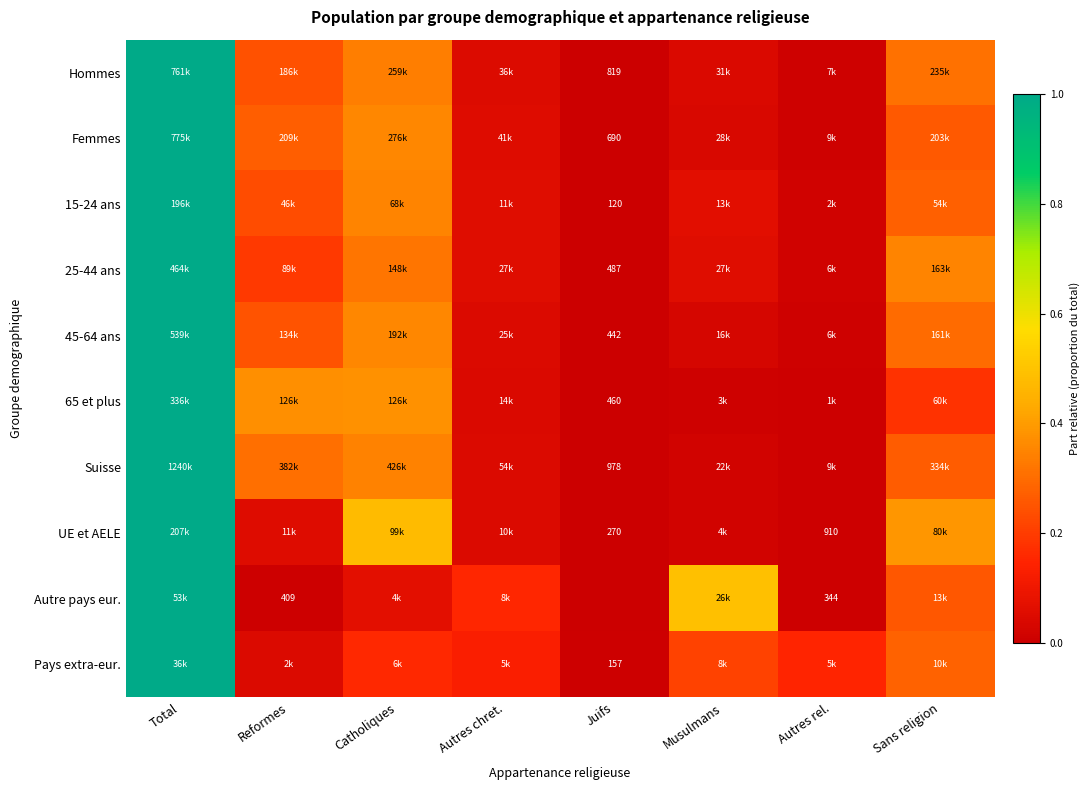

Is it true that Femmes equals 0.3 at Reformes?

True